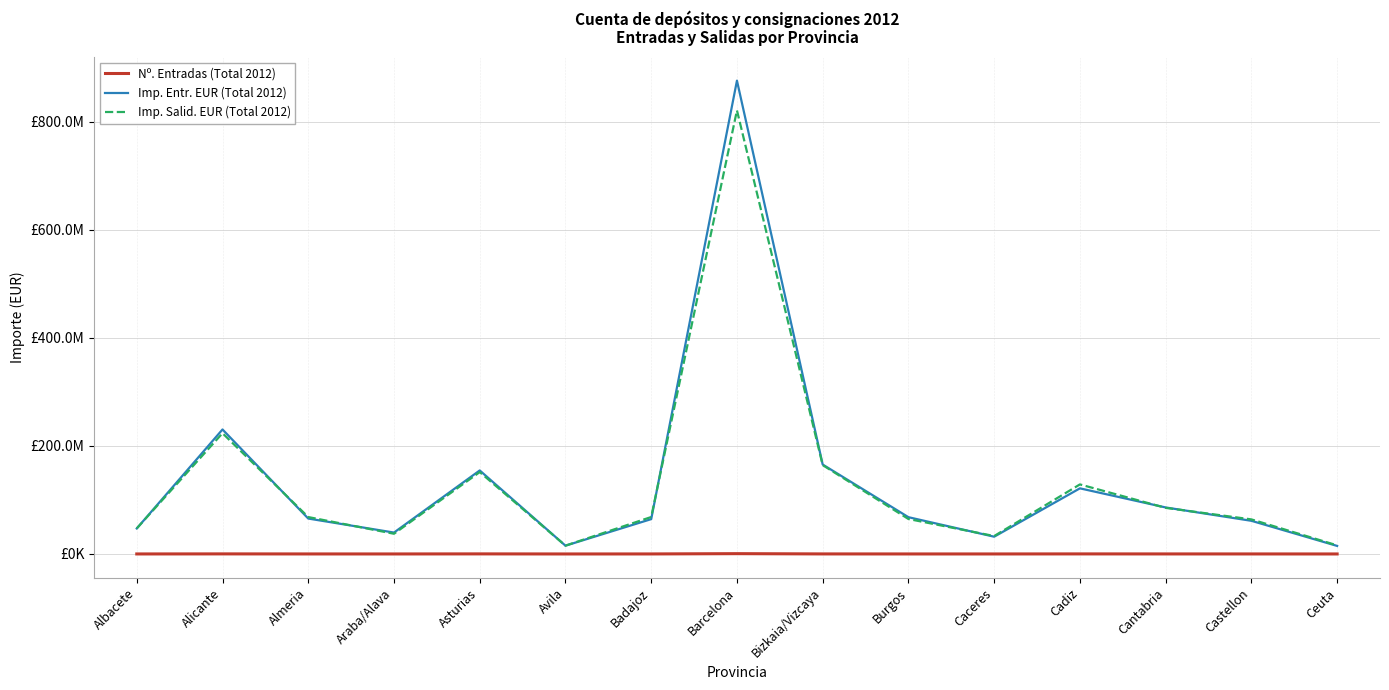

Is this an area chart (filled region under the line)?

No